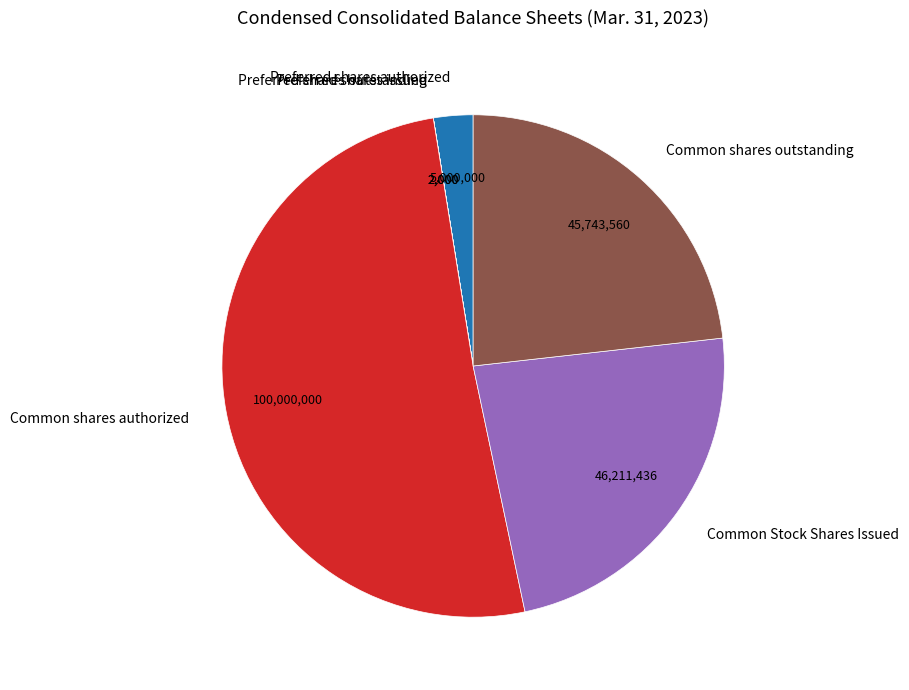

Which category has the biggest portion of the pie?

Common shares authorized